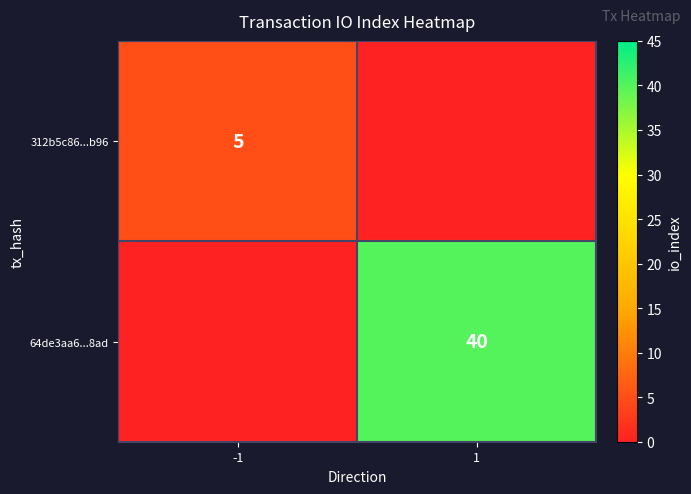

The value of 312b5c86...b96 at -1 is 7. True or false?

False